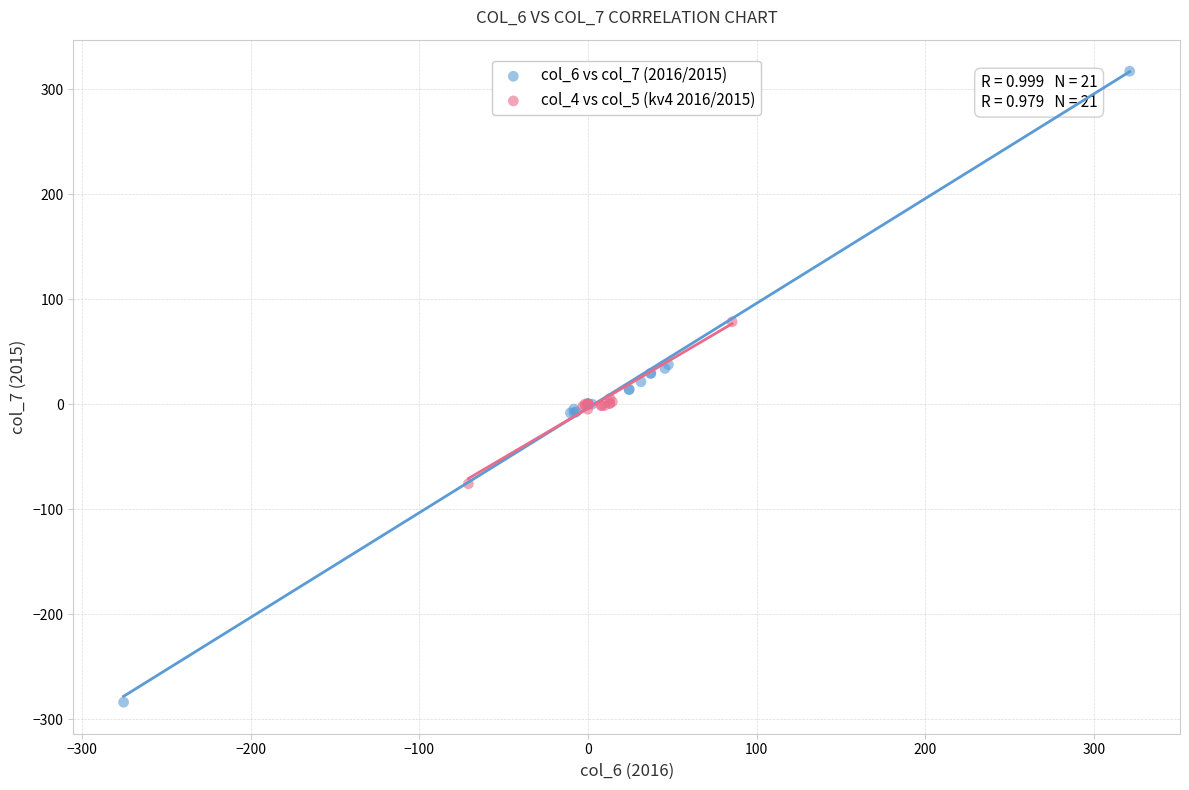

What are all the series names shown in the legend?

col_6 vs col_7 (2016/2015), col_4 vs col_5 (kv4 2016/2015)